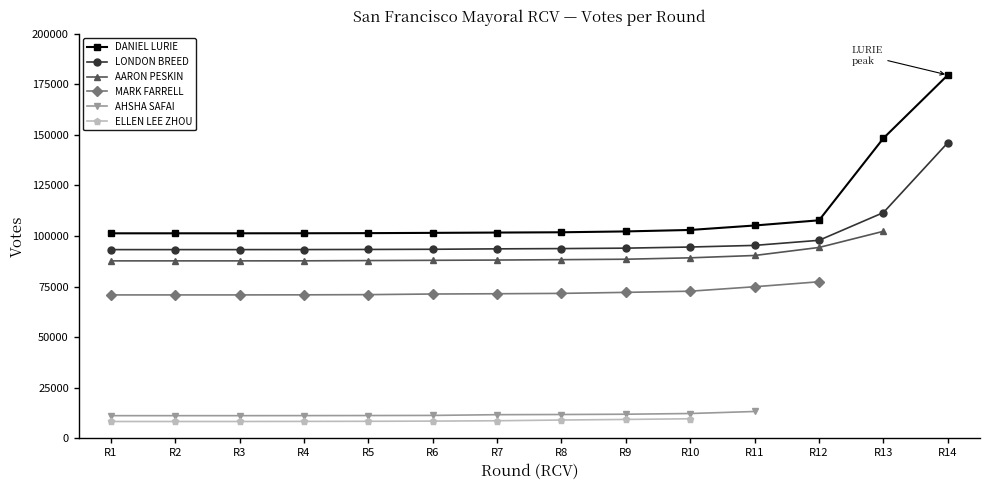

At which category is the sum across all series the highest?

R10